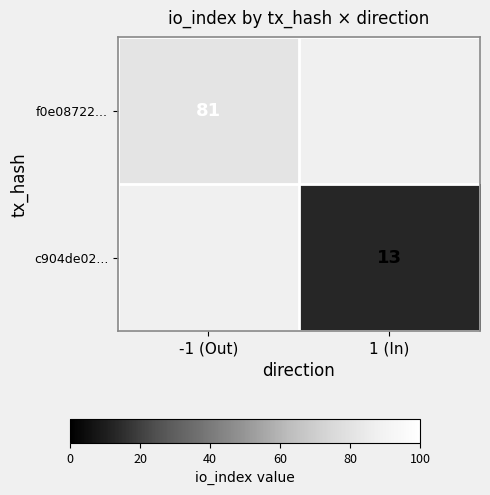

The value of c904de02... at 1 (In) is 13. True or false?

True